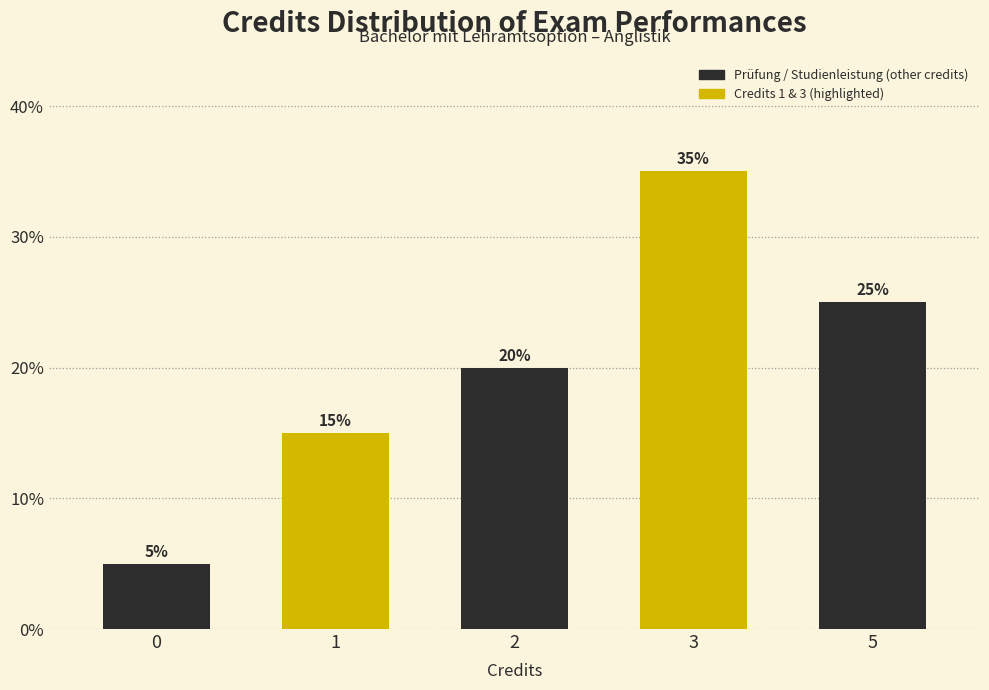

Reading left to right, what are all the values shown in this chart?

0=5	1=15	2=20	3=35	5=25